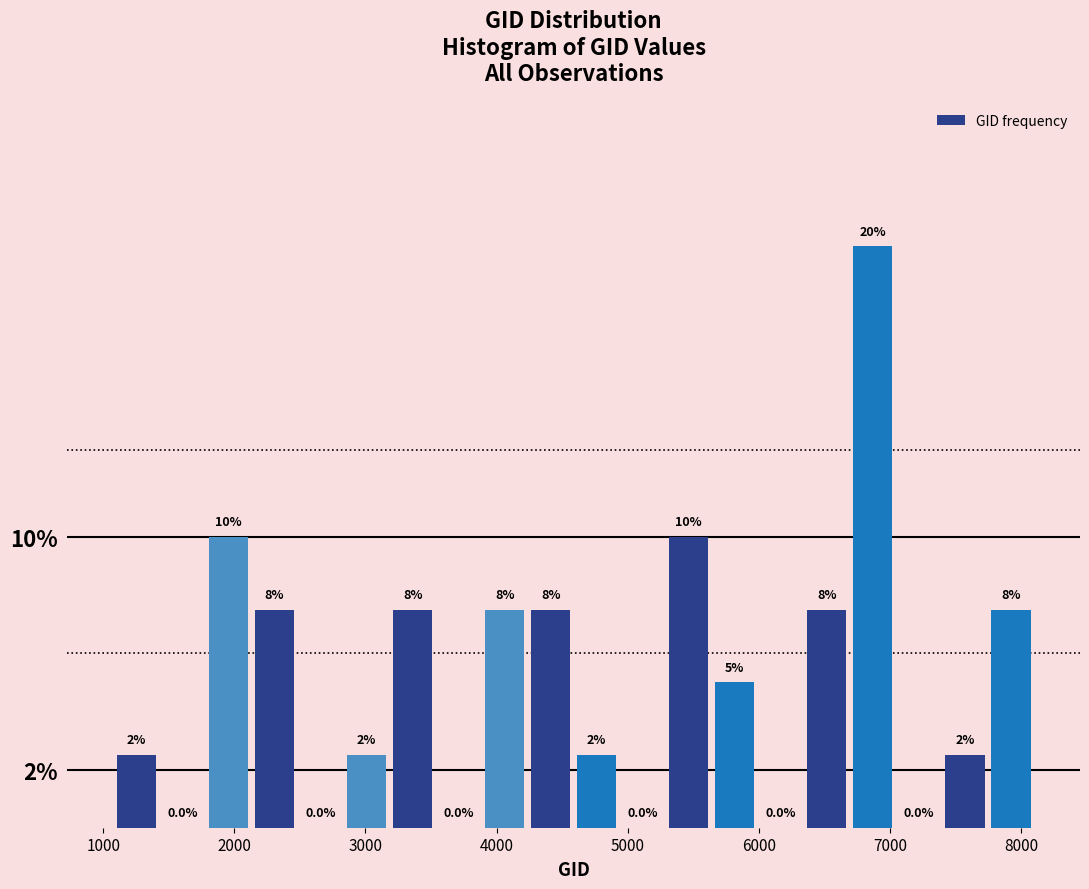

Around what value on the x-axis is the tallest bar? Give the approximate position of its centre, as read against the axis.

6900